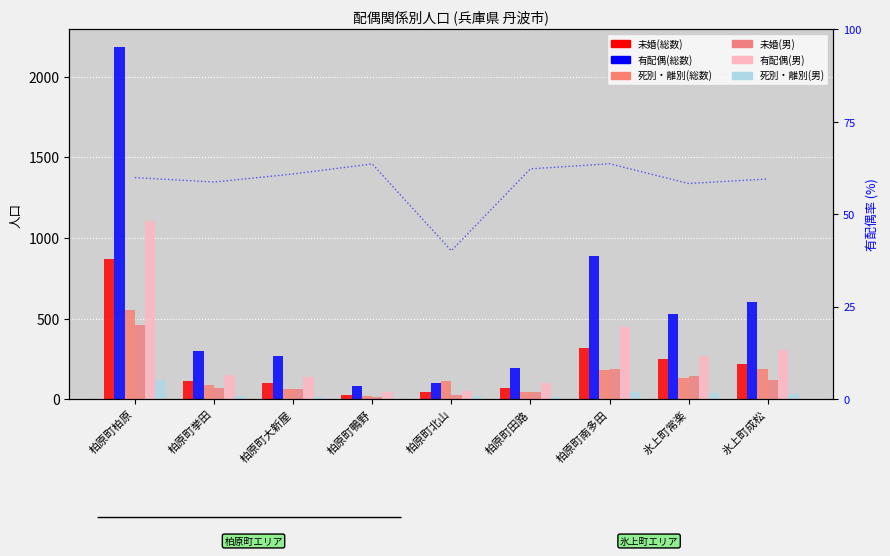

What is the value of the 死別・離別(男) bar at the 6th from the left?

12